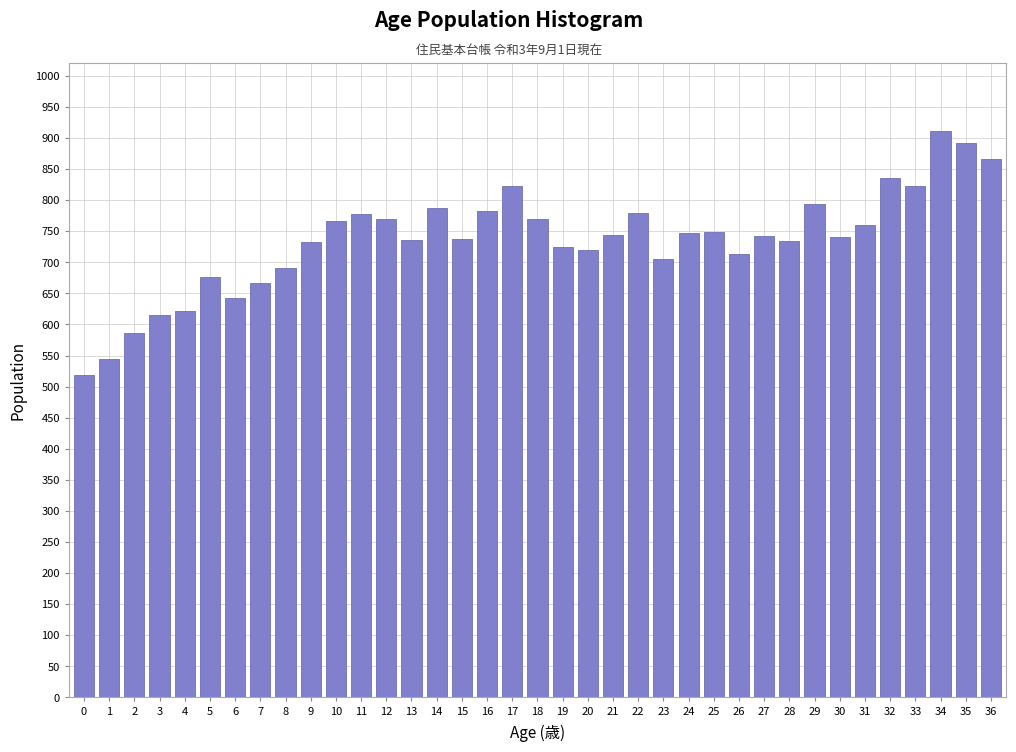

The value at 36 is 593. True or false?

False